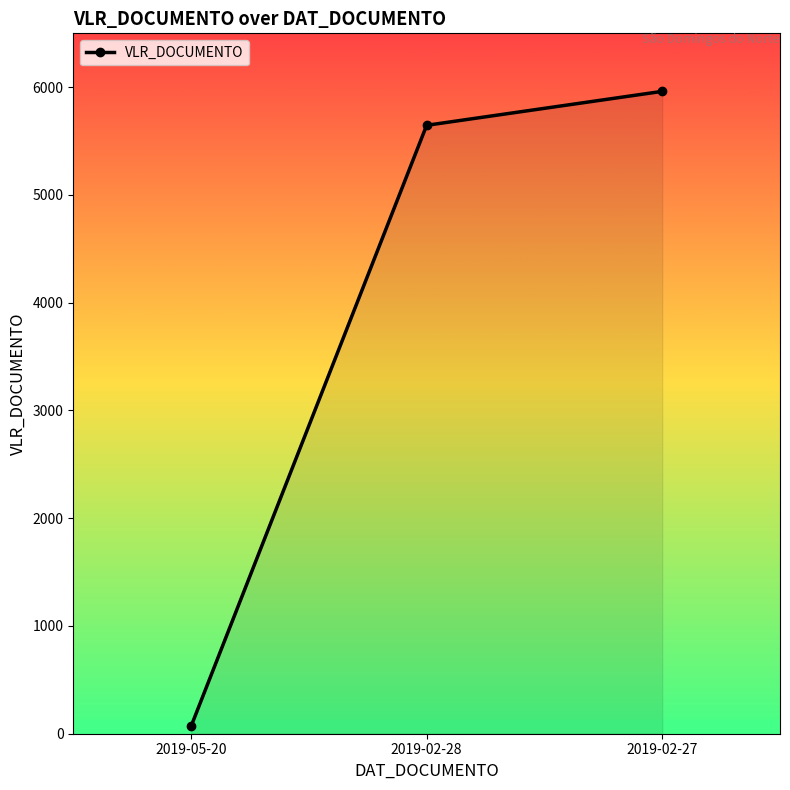

The value at 2019-02-28 is 5646.5. True or false?

True